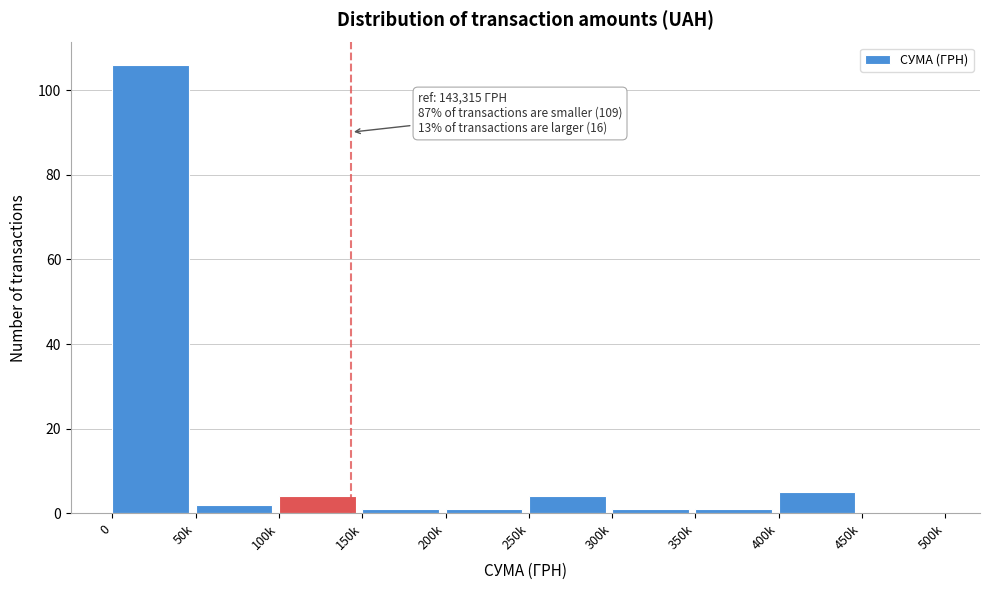

Reading right to left, list all the values displayed in this chart.

450k=0	400k=5	350k=1	300k=1	250k=4	200k=1	150k=1	100k=4	50k=2	0=106